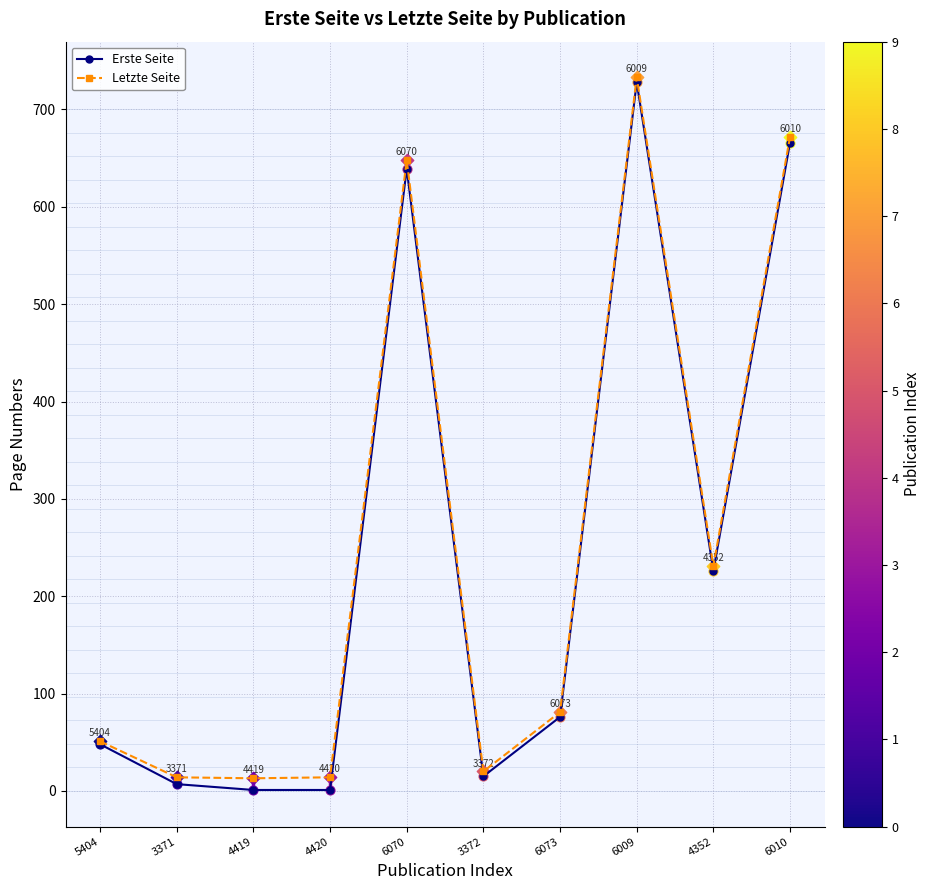

At how many categories does at least one series exceed 466?

3